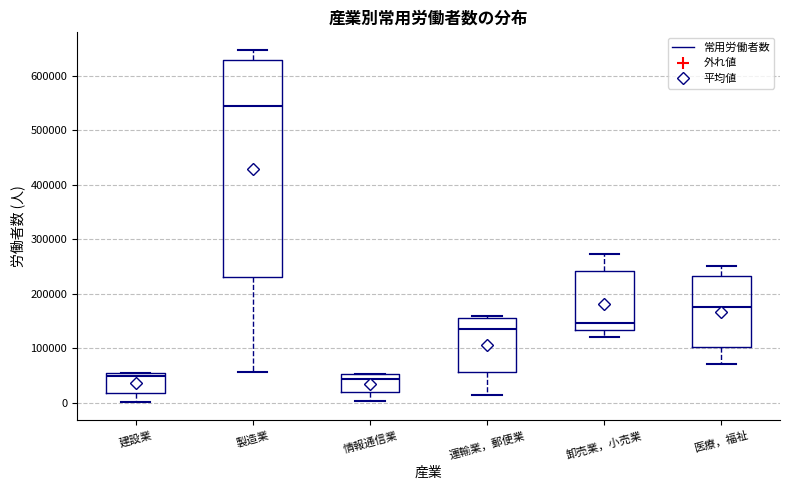

Reading left to right, transcribe this box plot: for each box, give where its median line is, the range the box spans, and where its two whiskers end, as read against the y-axis. The values are not printed on the chart, so give them approximately, as read against the axis.

建設業: median 50000 (just below the box's upper edge), box 20000 to 50000, whiskers 0 to 50000
製造業: median 540000, box 230000 to 630000, whiskers 60000 to 650000
情報通信業: median 40000, box 20000 to 50000, whiskers 0 to 50000
運輸業，郵便業: median 130000, box 60000 to 160000, whiskers 10000 to 160000 (just above the box's upper edge)
卸売業，小売業: median 150000, box 130000 to 240000, whiskers 120000 to 270000
医療，福祉: median 180000, box 100000 to 230000, whiskers 70000 to 250000